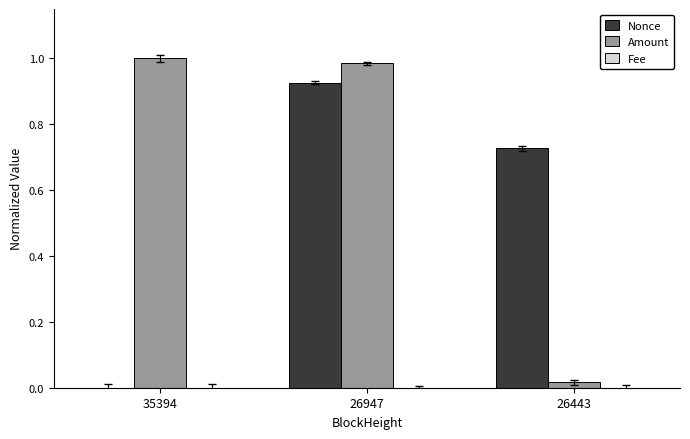

What is the sum of all Nonce values?

1.7